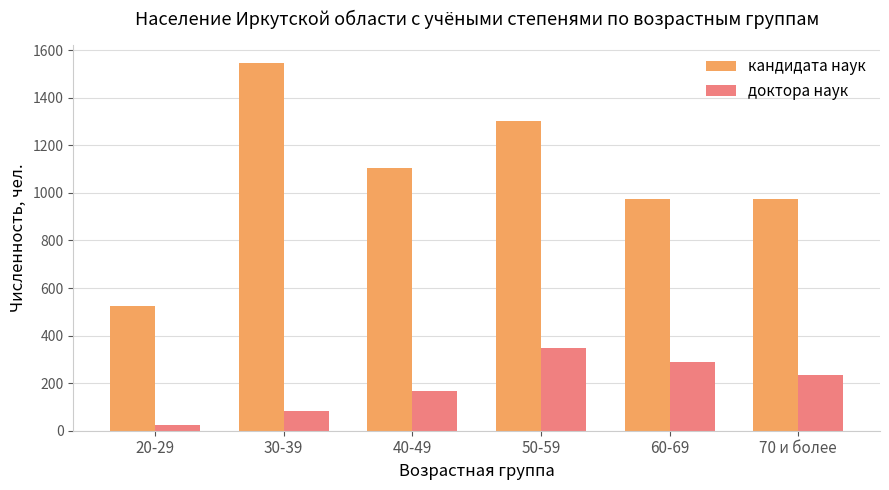

At how many categories does at least one series exceed 278?

6